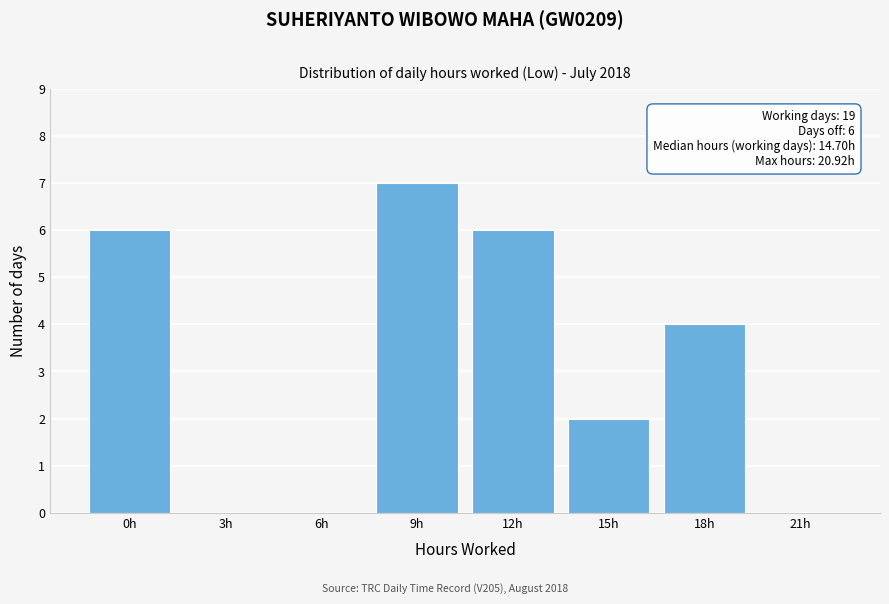

Reading left to right, list all the values displayed in this chart.

0h=6	3h=0	6h=0	9h=7	12h=6	15h=2	18h=4	21h=0